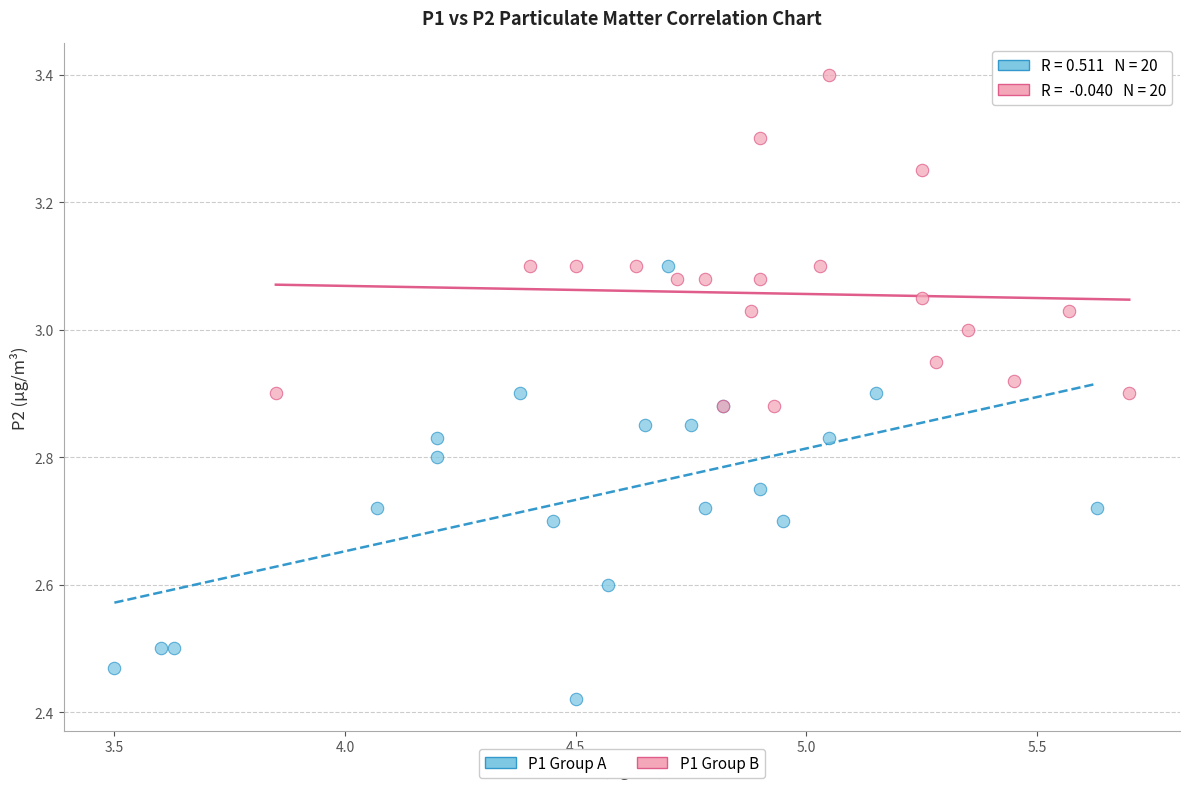

Which series contains the lowest Y value?

P1 Group A